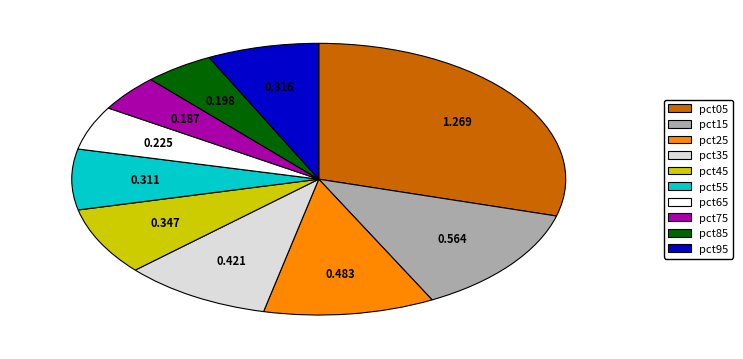

Does pct75 account for over 50% of the chart?

No